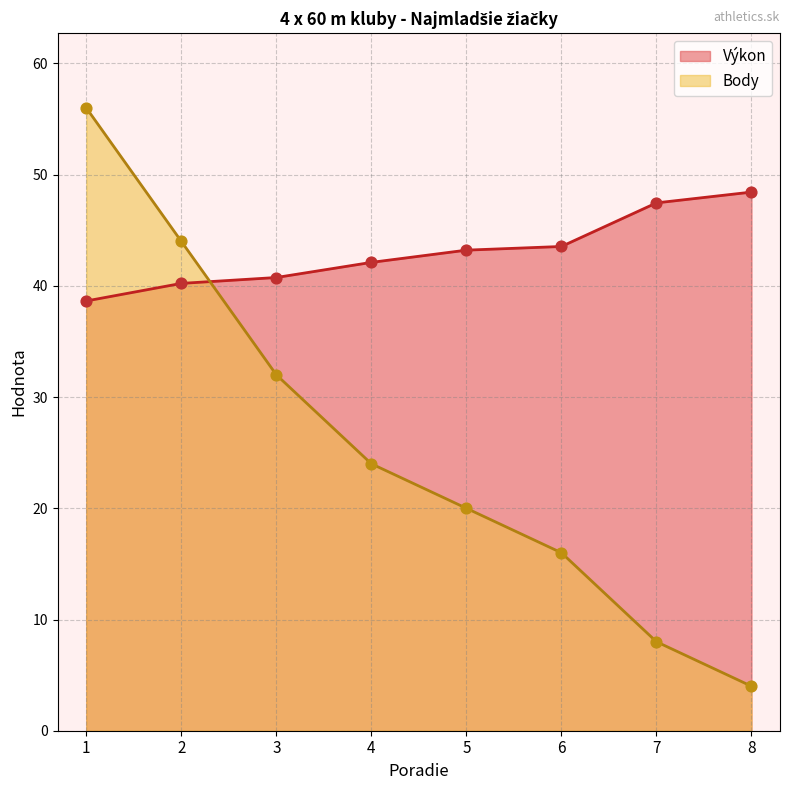

What is the total value across all series at 8?

52.4